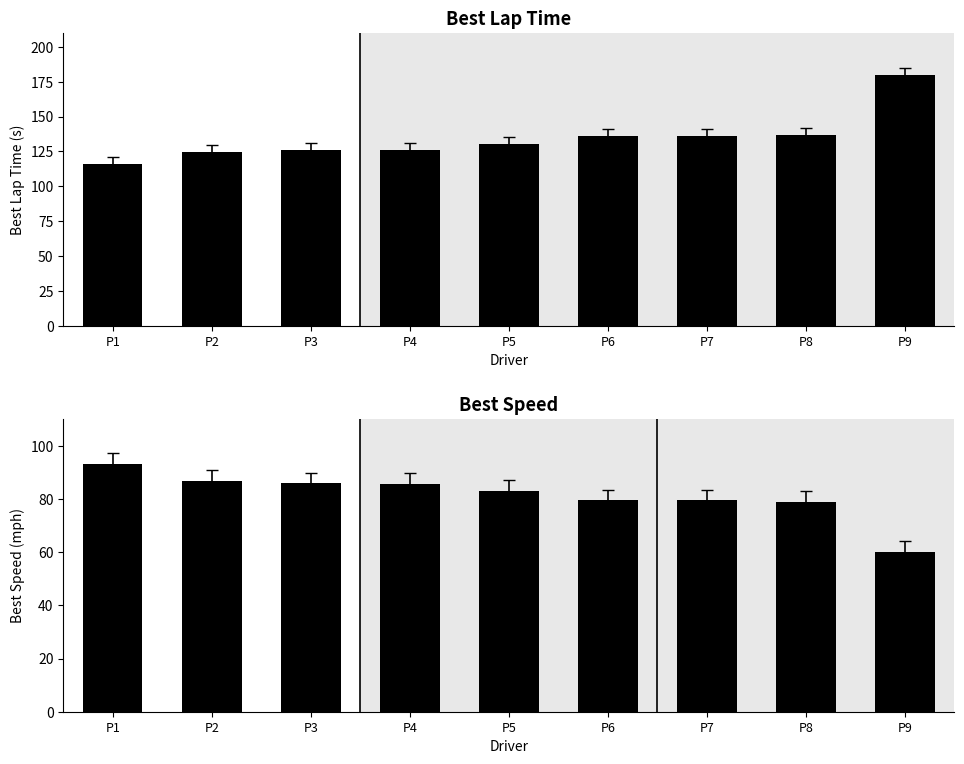

List the labels in order of Best Lap time value, smallest first.

P1, P2, P3, P4, P5, P6, P7, P8, P9